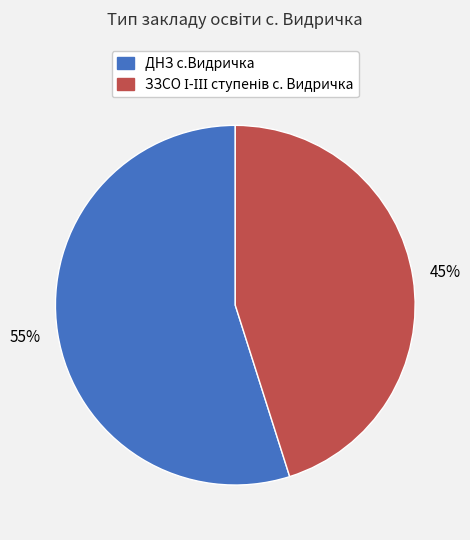

Is there a majority slice in this chart?

Yes